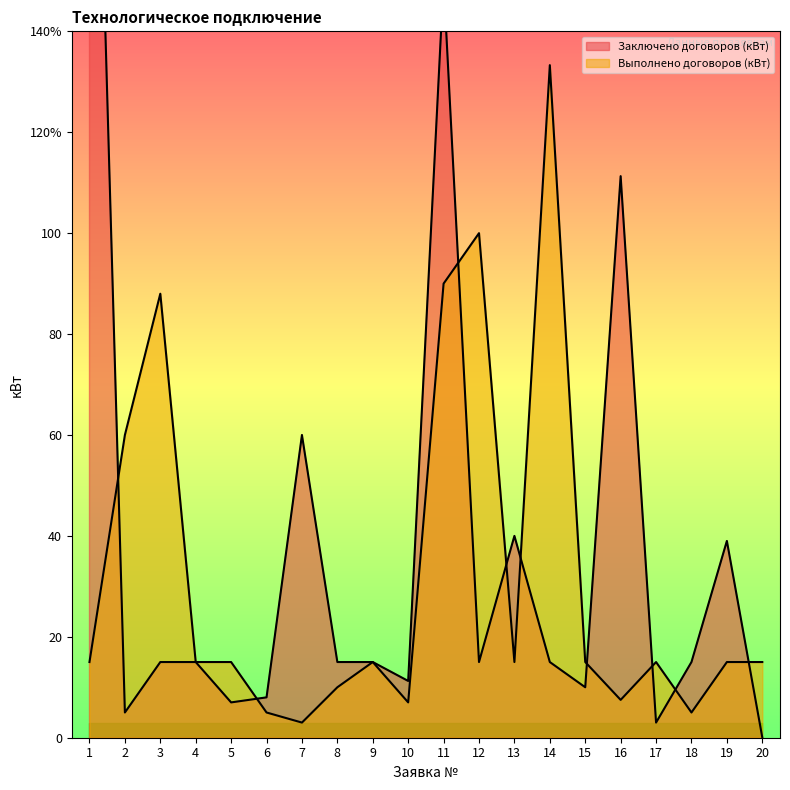

The Выполнено договоров (кВт) series shows 5.0 at 18. True or false?

True